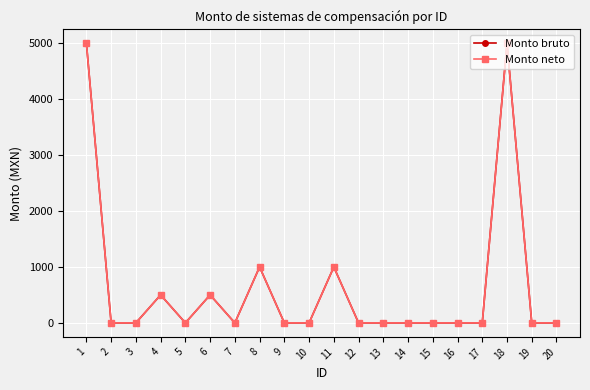

Where is the first local minimum for Monto neto?

5